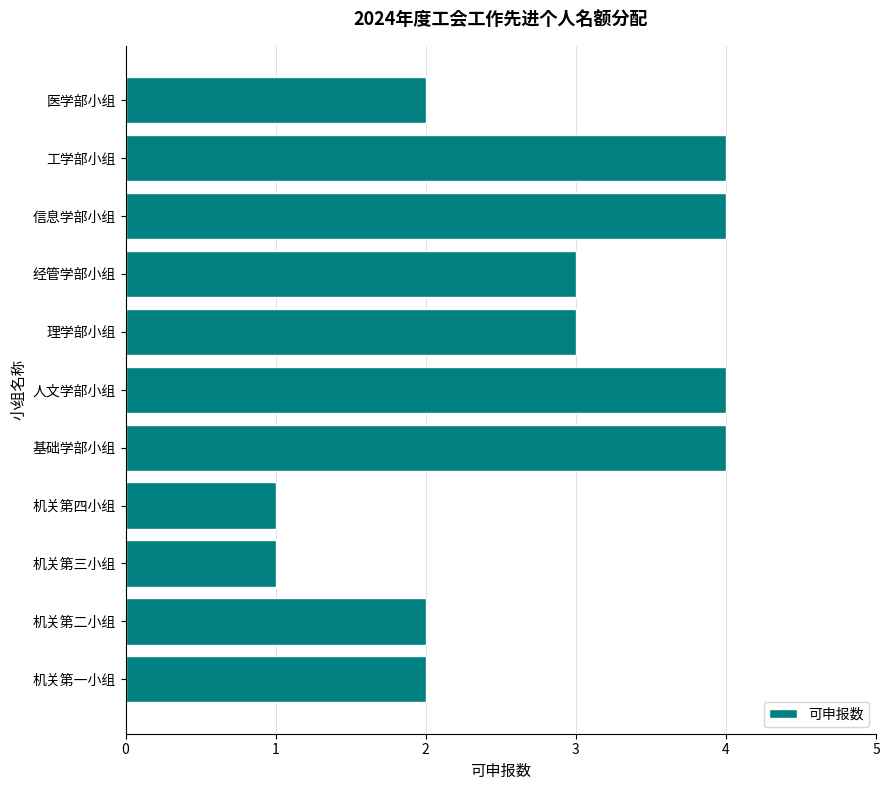

The chart shows a value of 7 at 人文学部小组. True or false?

False